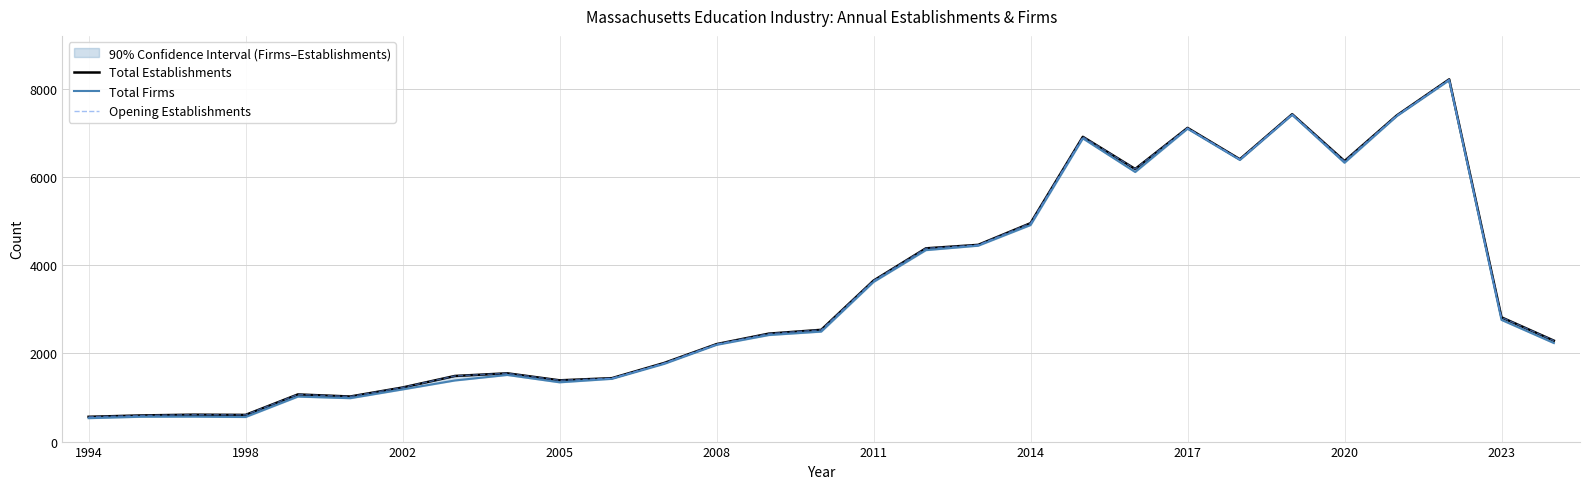

True or false: Total Establishments and Opening Establishments intersect in this chart.

False